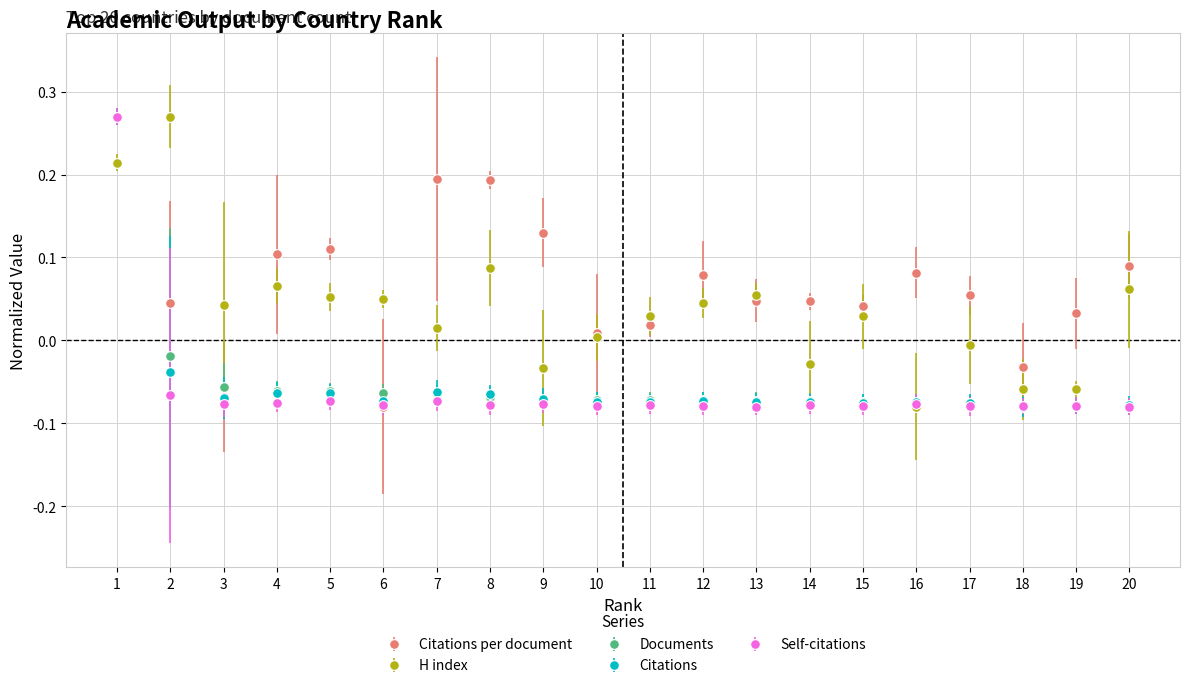

How many lines are shown in the chart?

5